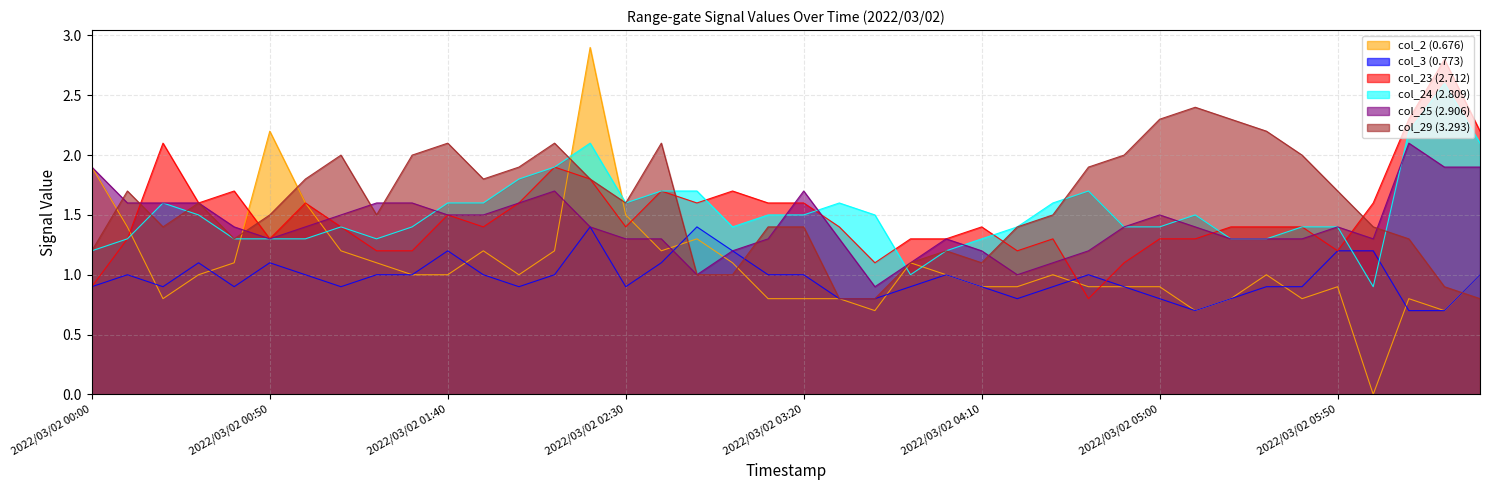

What is the label of the 35th point from the right?

2022/03/02 00:50